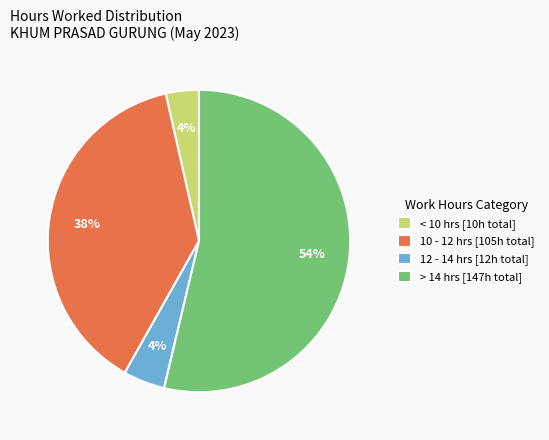

How many segments does this pie chart have?

4